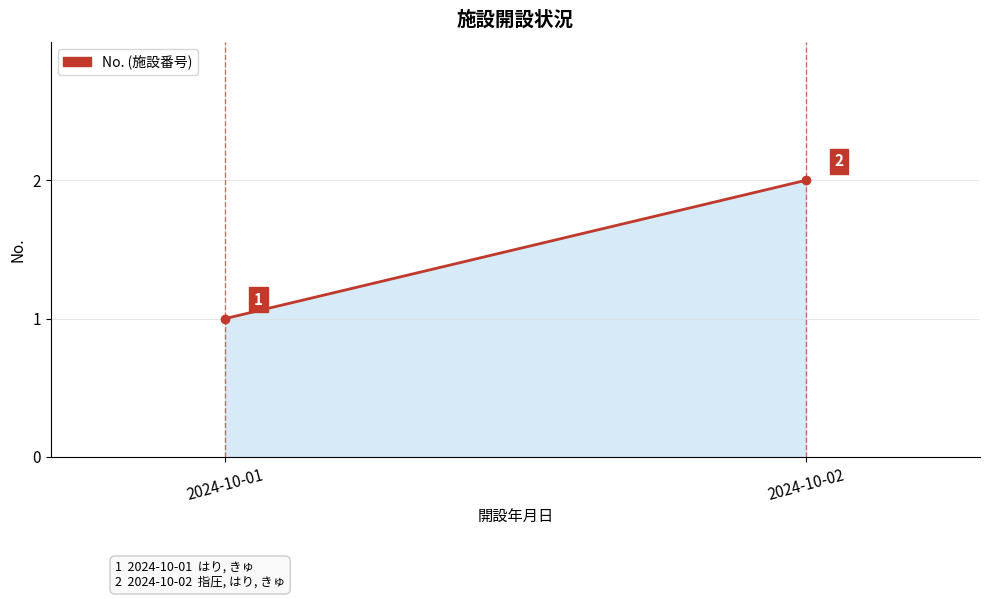

What is the change in value from 2024-10-01 to 2024-10-02?

+1